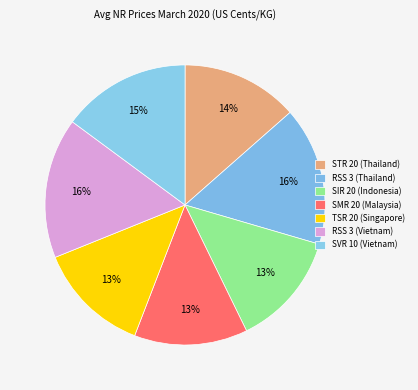

Approximately how many times larger is the value at SIR 20 (Indonesia) compared to RSS 3 (Thailand)?

0.8